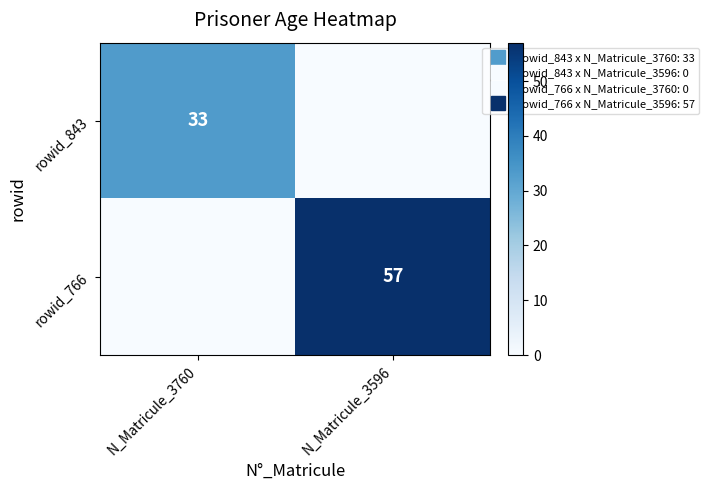

How many values in the rowid_843 series are below 33?

1